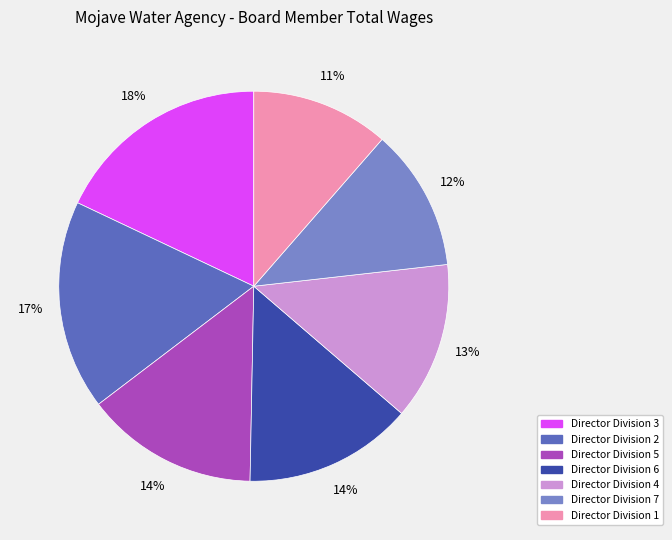

Between Director Division 2 and Director Division 3, which is larger?

Director Division 3